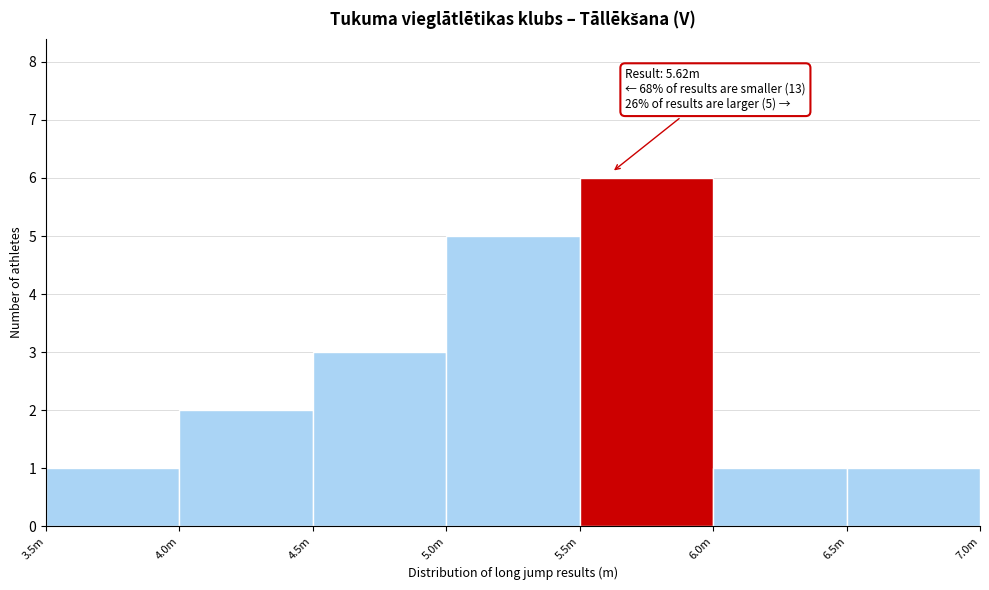

Reading right to left, transcribe all the data shown in this chart.

1	1	6	5	3	2	1